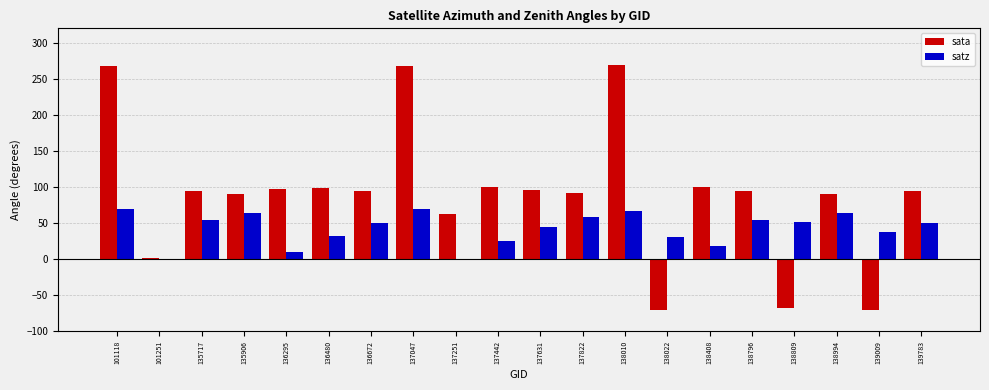

What is the highest value of the satz series?

69.6